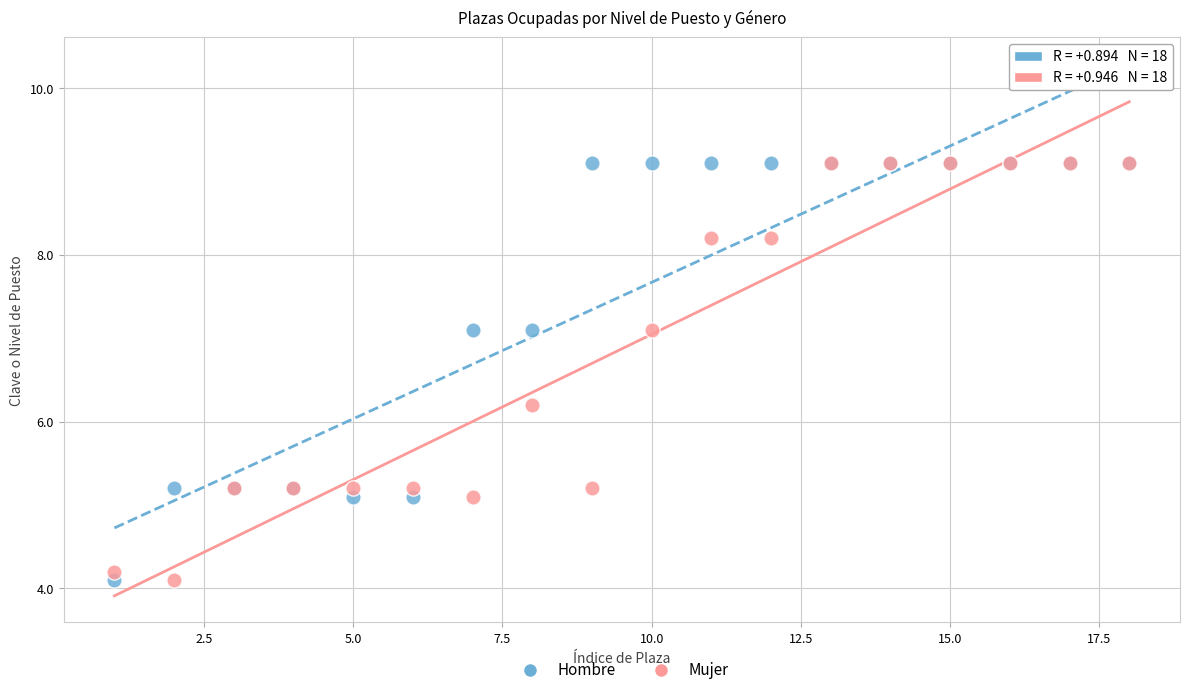

What are all the series names shown in the legend?

Hombre, Mujer